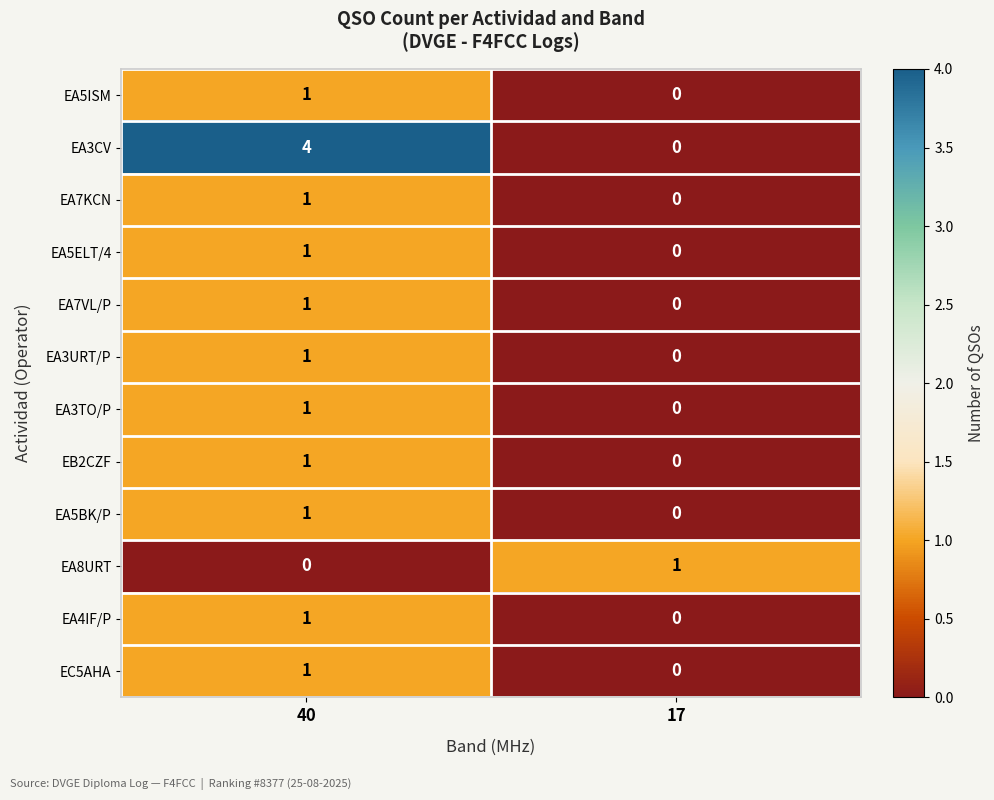

Which series has the largest total across all categories?

EA3CV